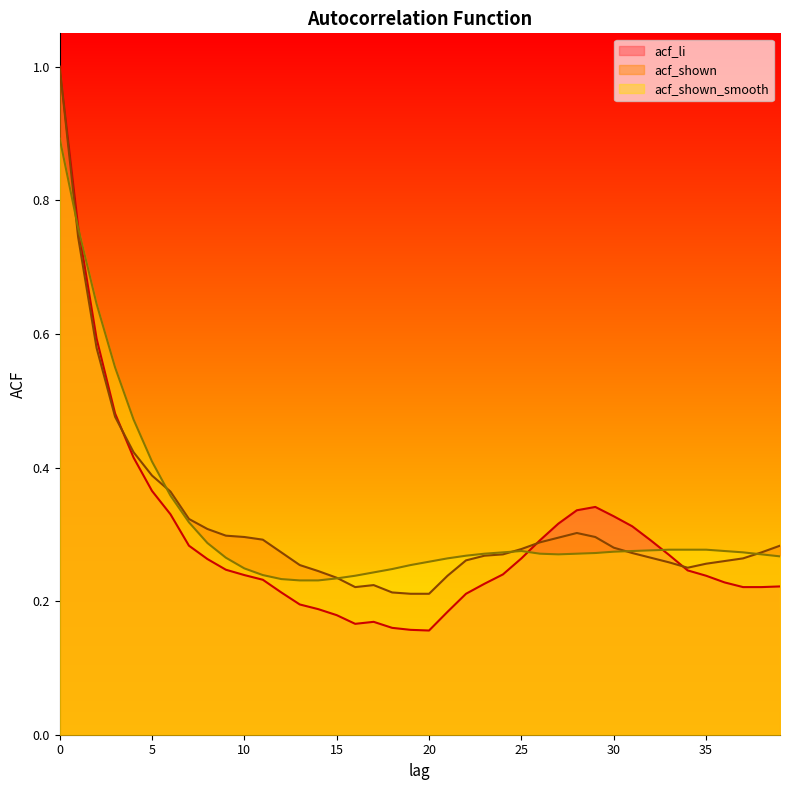

What is the difference between the maximum and second lowest values in the acf_shown series?

0.8